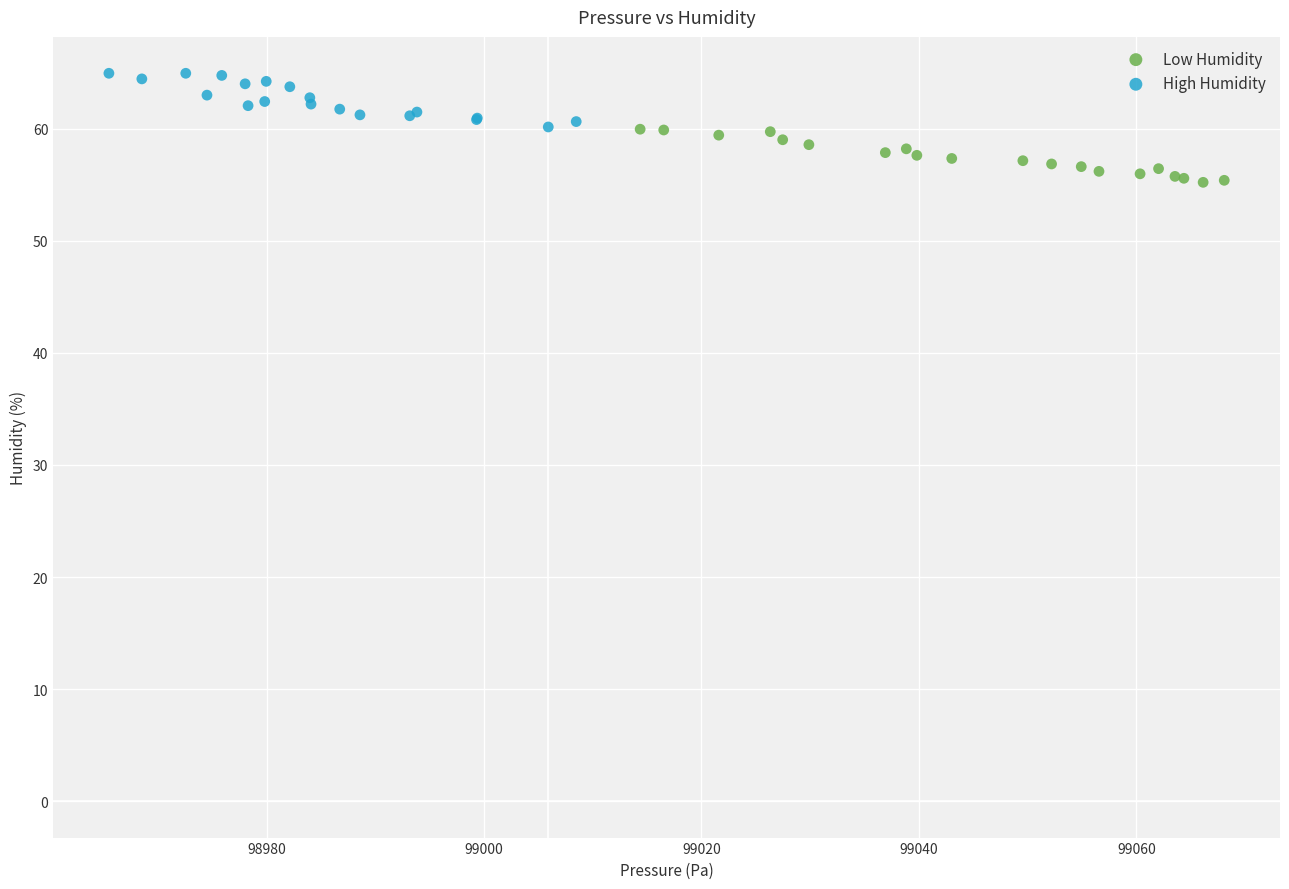

Which series reaches the maximum Y coordinate?

High Humidity